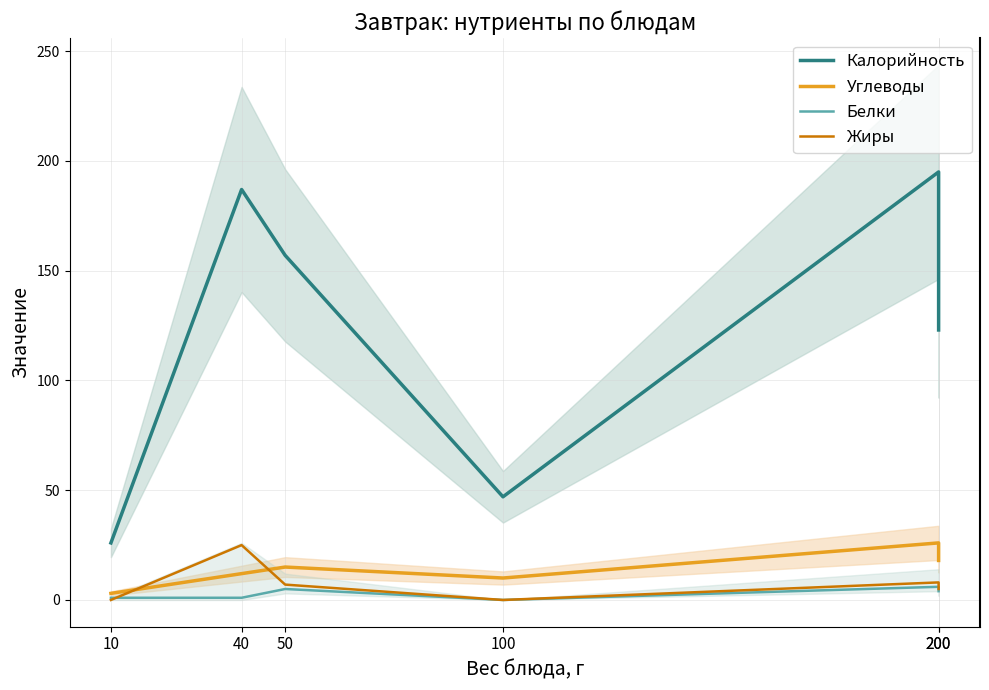

How many values in the Белки series are below 4?

3